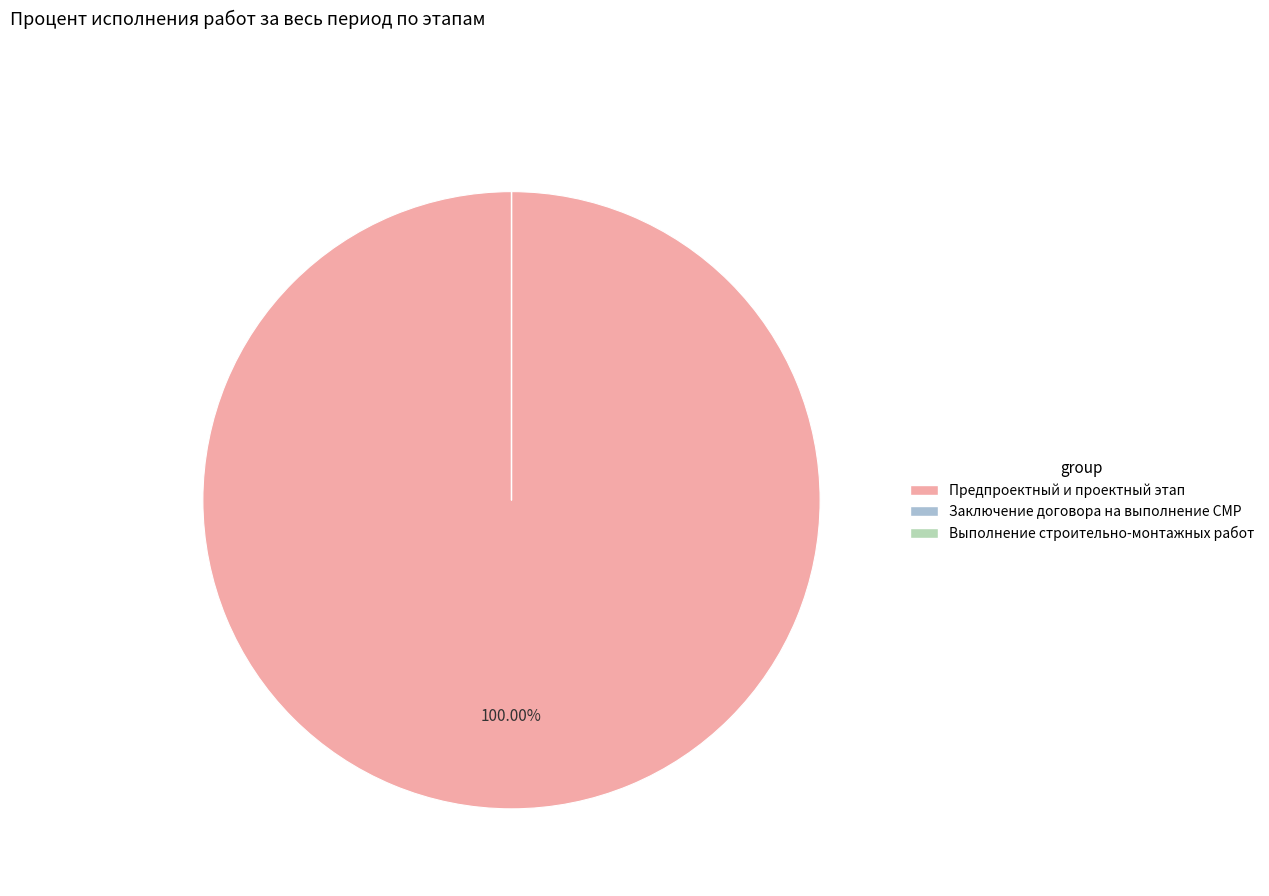

Is there a majority slice in this chart?

Yes